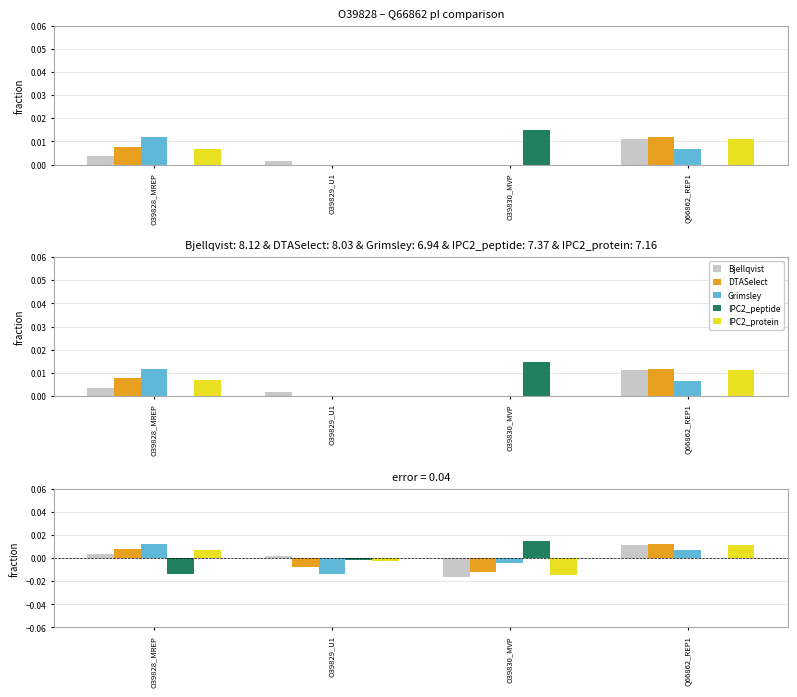

At Q66862_REP1, list the series in order from smallest to largest.

IPC2_peptide, Grimsley, IPC2_protein, Bjellqvist, DTASelect